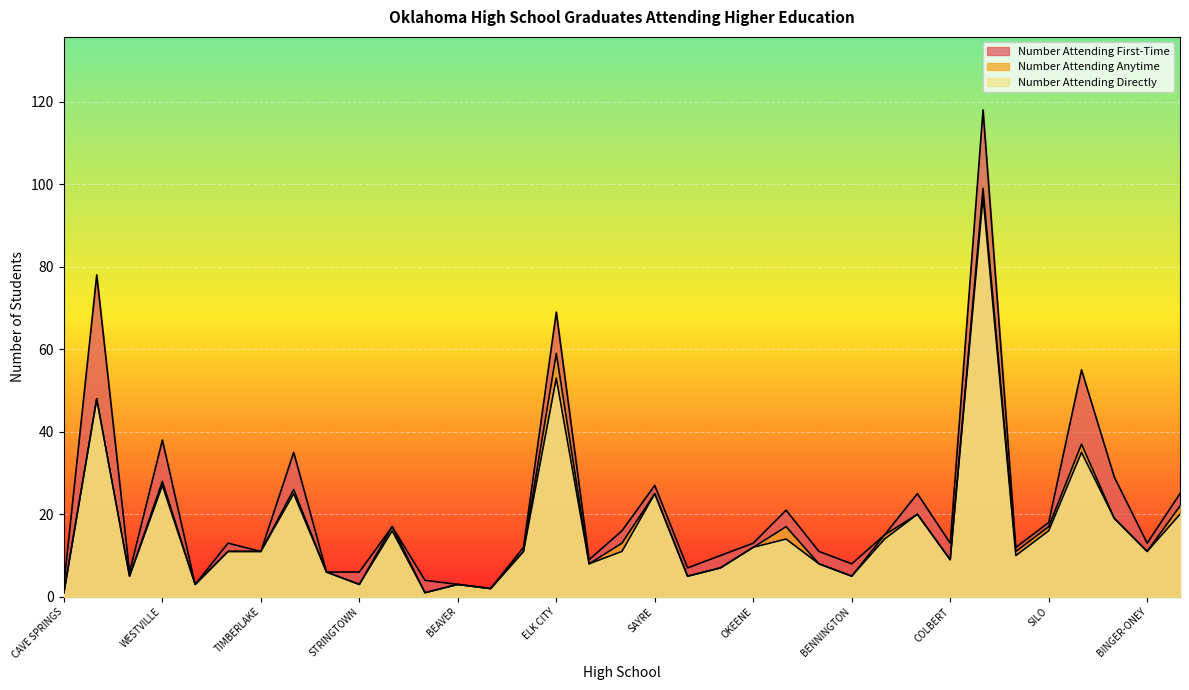

In Number Attending First-Time, how many points are lower than both neighbors (excluding endpoints)?

10